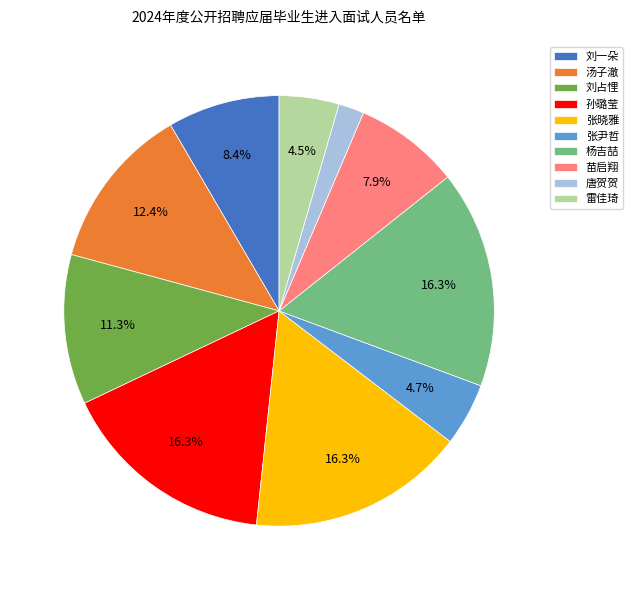

Is the sum of 张尹哲 and 孙璐莹 greater than half?

No